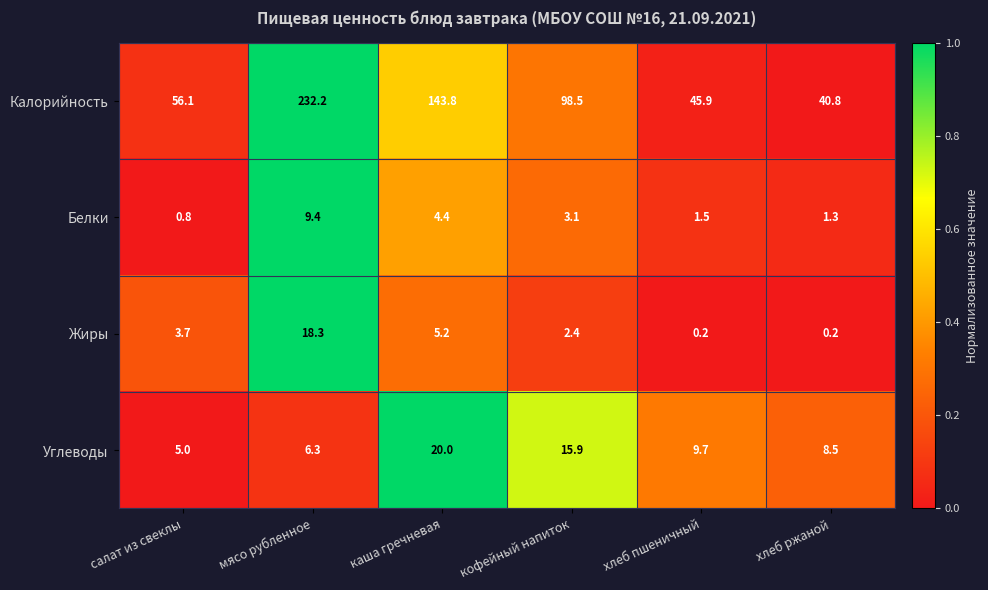

How many categories are shown in the chart?

6